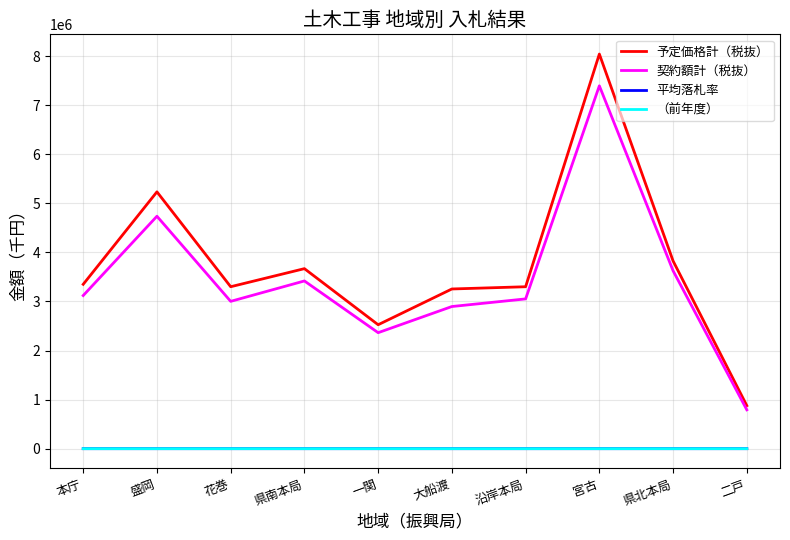

Where does the （前年度） series first go above 91?

盛岡